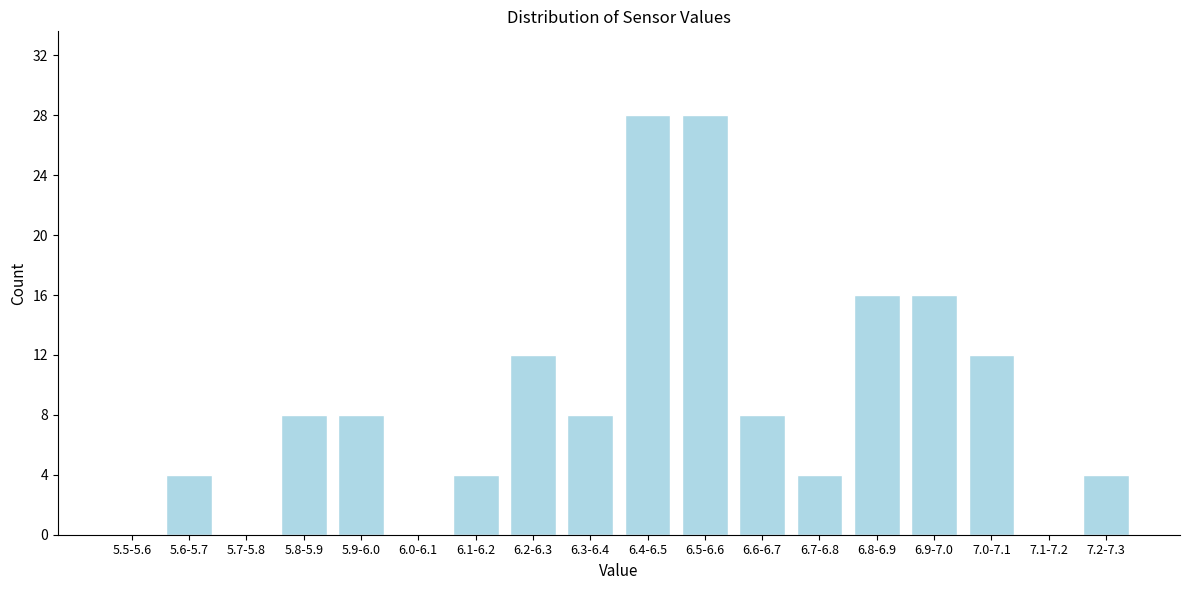

Reading left to right, list all the values displayed in this chart.

5.5-5.6=0	5.6-5.7=4	5.7-5.8=0	5.8-5.9=8	5.9-6.0=8	6.0-6.1=0	6.1-6.2=4	6.2-6.3=12	6.3-6.4=8	6.4-6.5=28	6.5-6.6=28	6.6-6.7=8	6.7-6.8=4	6.8-6.9=16	6.9-7.0=16	7.0-7.1=12	7.1-7.2=0	7.2-7.3=4